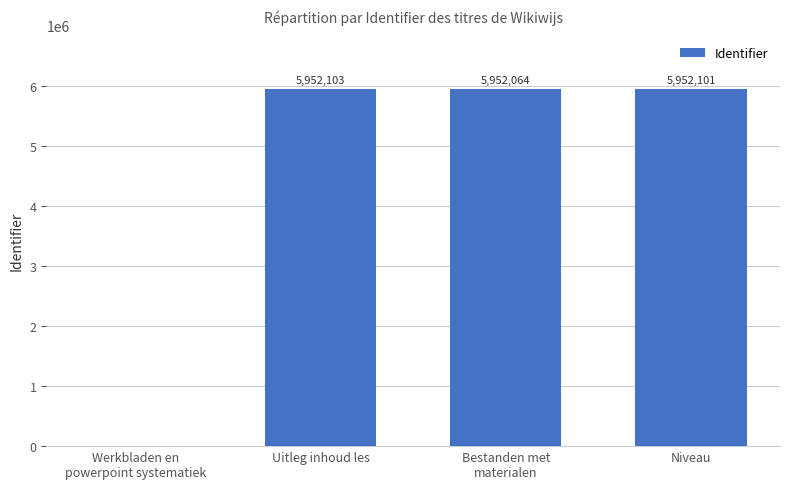

The chart shows a value of 3945086 at Uitleg inhoud les. True or false?

False